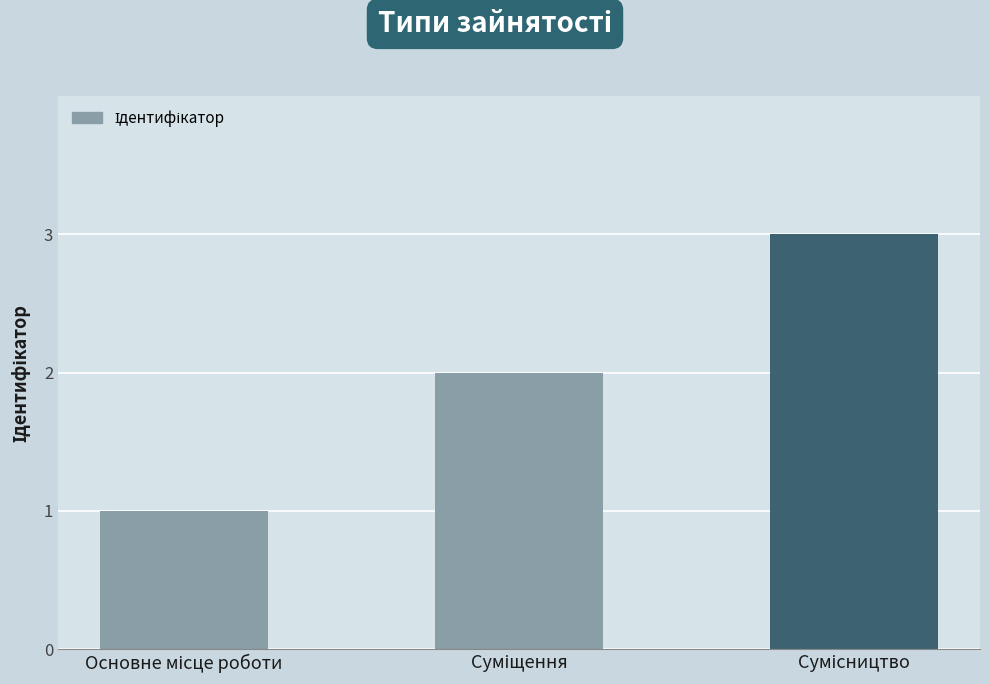

What is the maximum value shown in the chart?

3